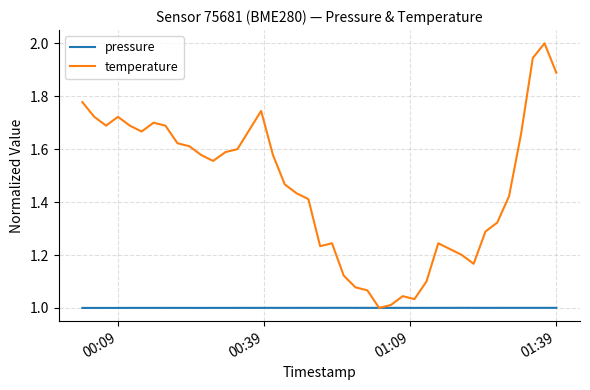

List the series in order of their overall mean, lowest first.

pressure, temperature